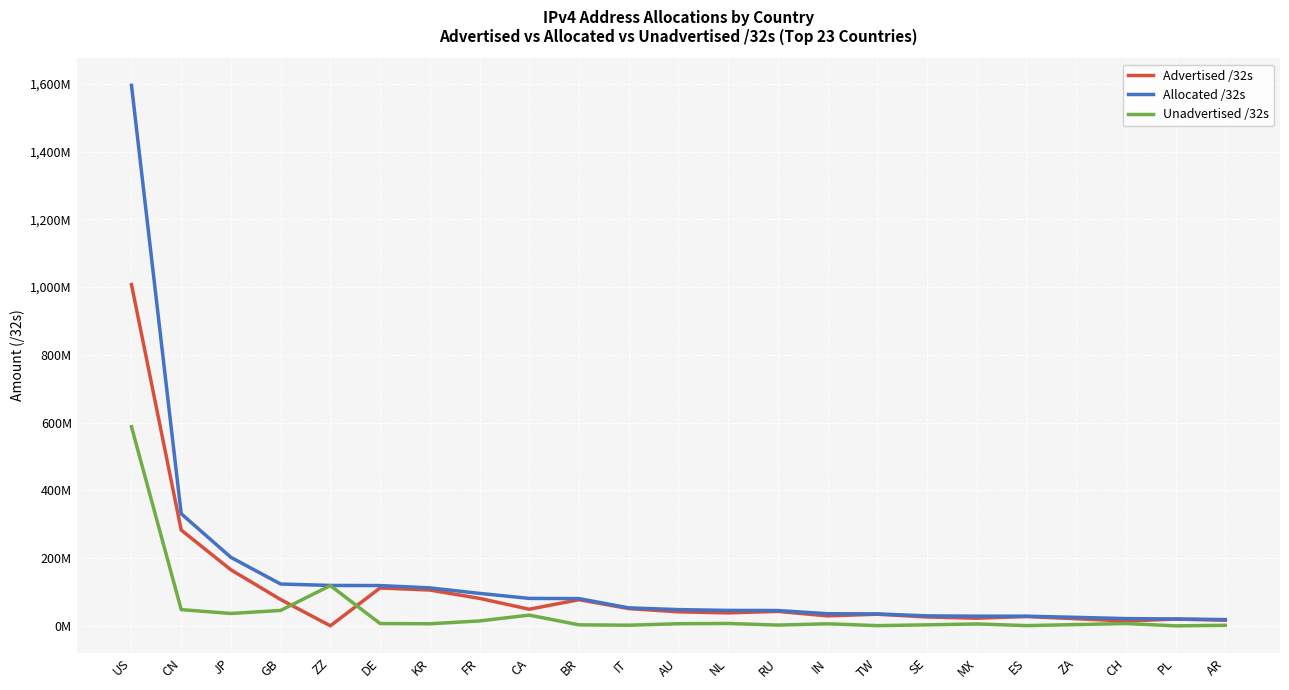

What is the label of the 8th point from the left?

FR